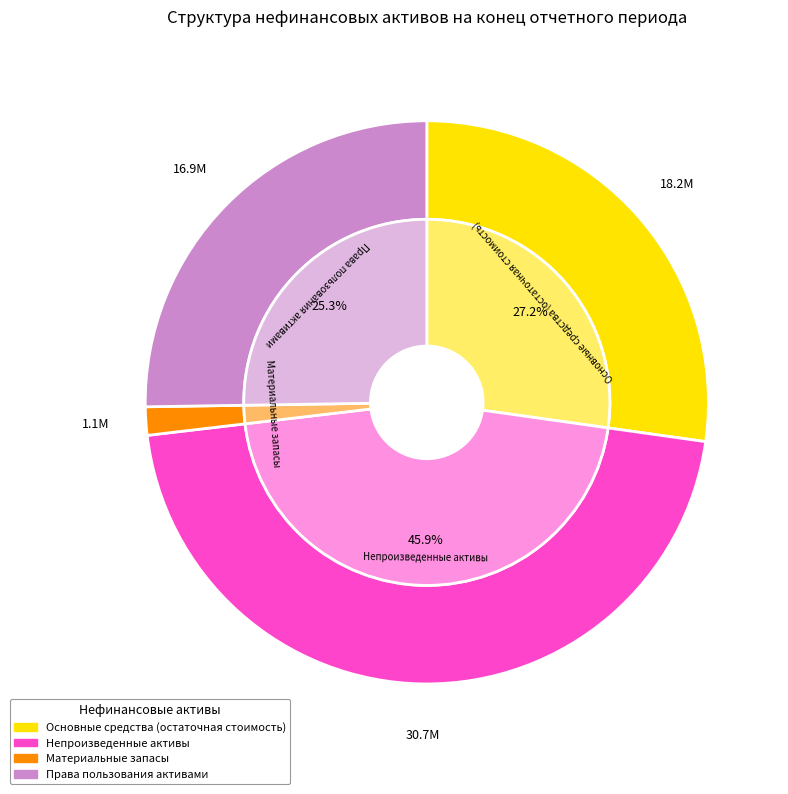

Is Основные средства (остаточная стоимость) the majority of the pie?

No